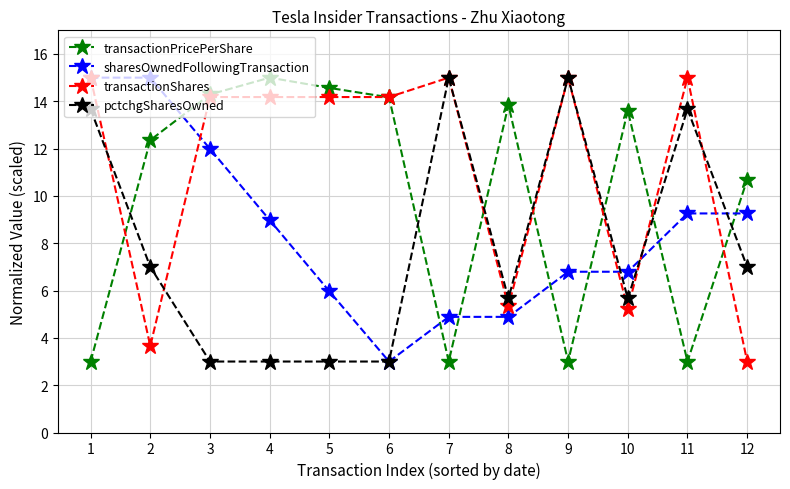

Count the number of categories in the chart.

12